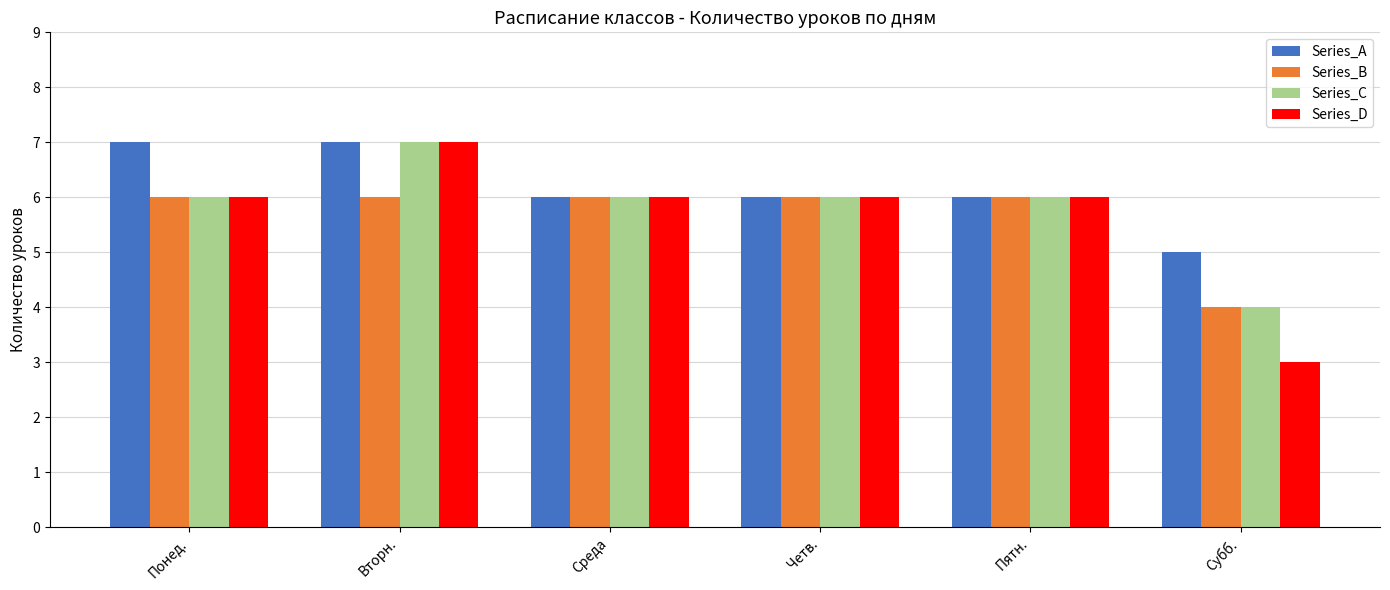

What is the label of the 3rd bar from the left?

Среда